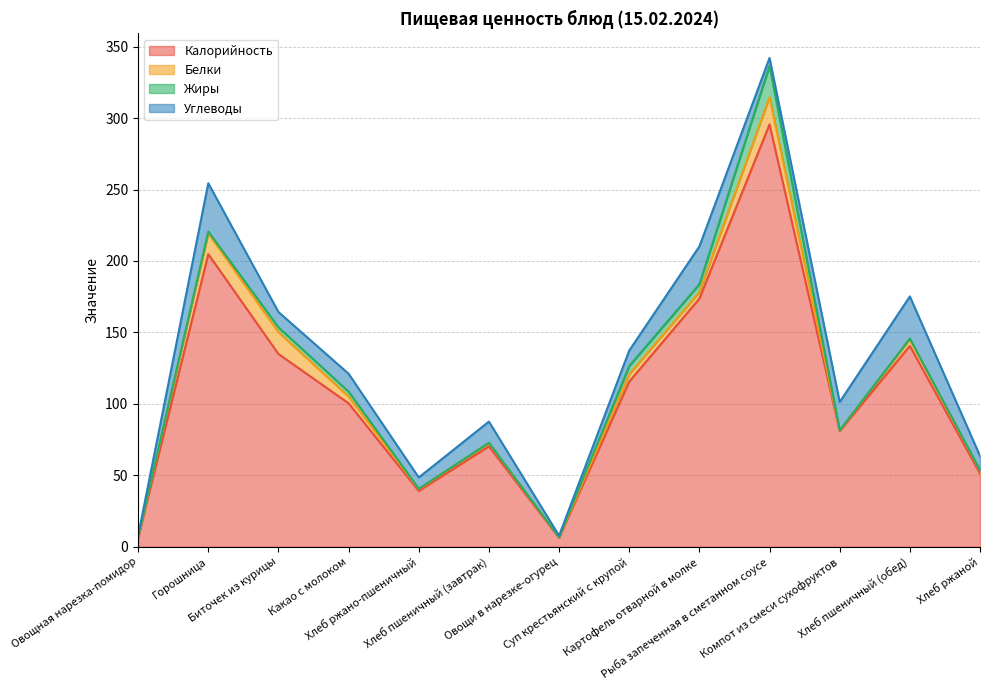

What is the total value across all series at Хлеб ржаной?

63.6